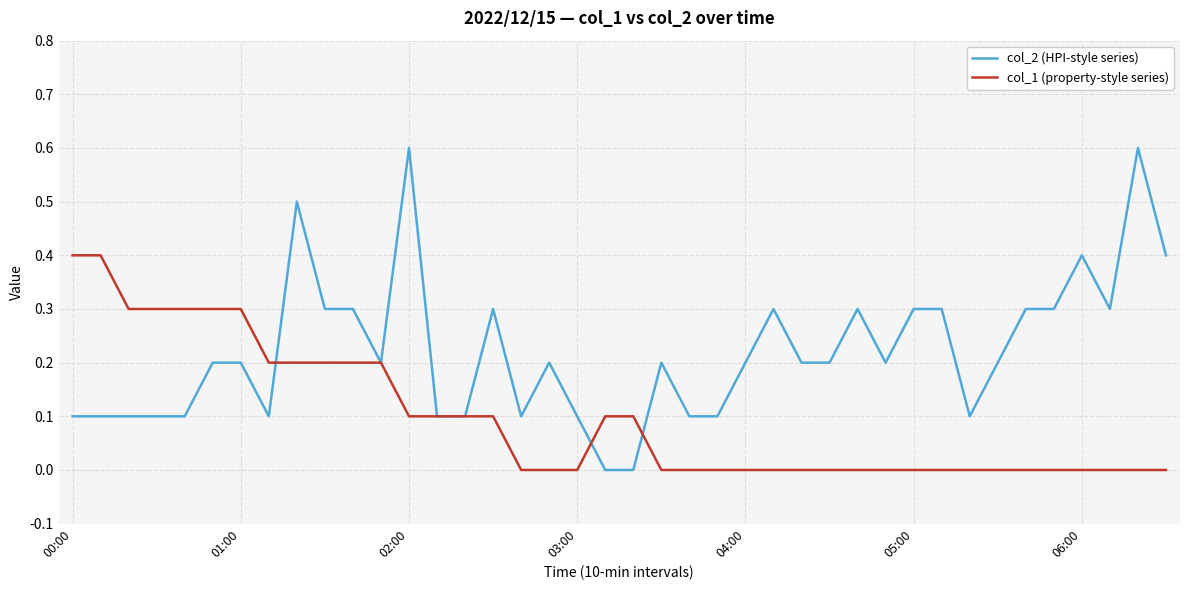

Which series has the largest total across all categories?

col_2 (HPI-style series)